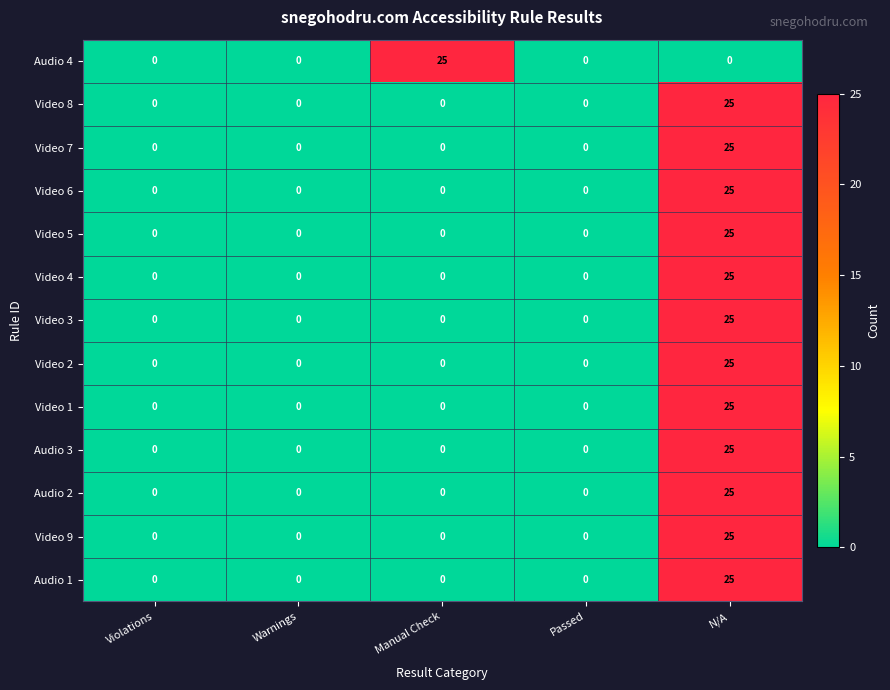

Is it true that Audio 1 equals 6 at N/A?

False